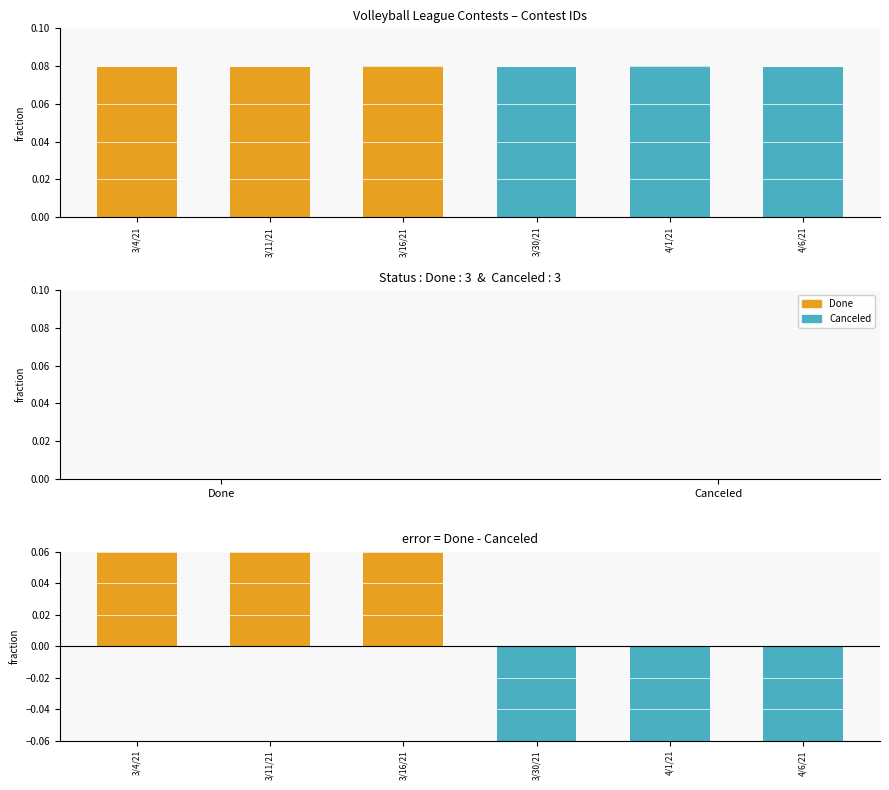

What is the label of the 2nd bar from the left?

3/11/21